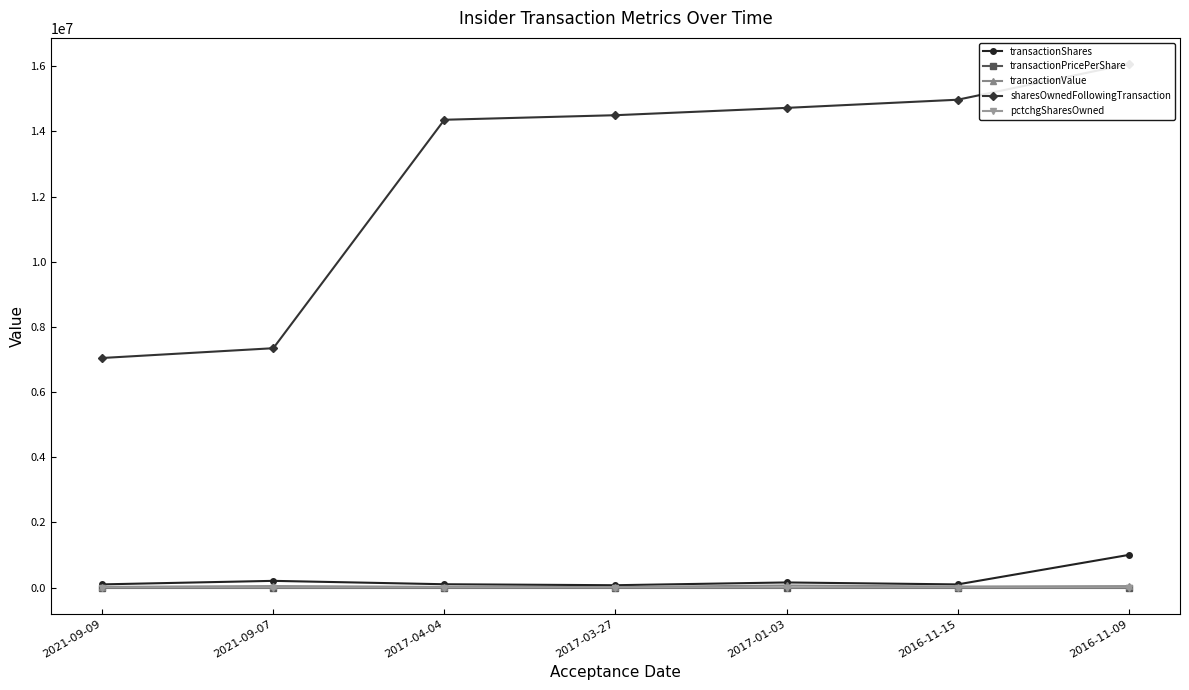

Read the transactionPricePerShare value at 2021-09-09.

0.2